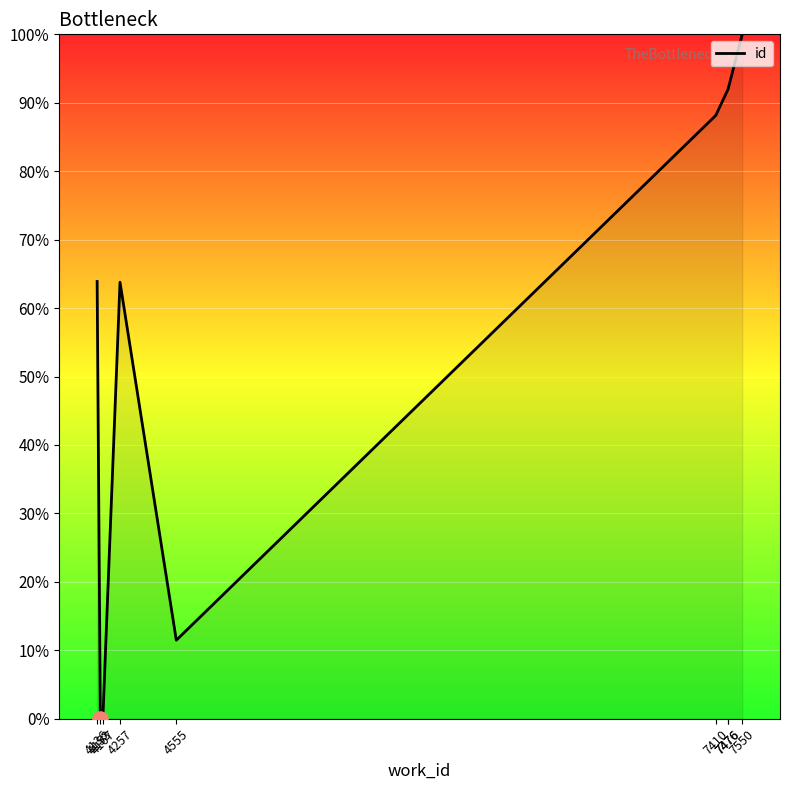

Which has a higher value, 7476 or 7410?

7476